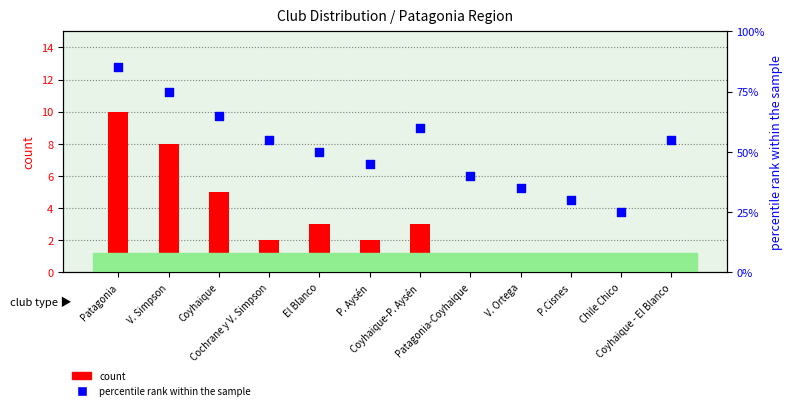

Which series contains the lowest Y value?

count